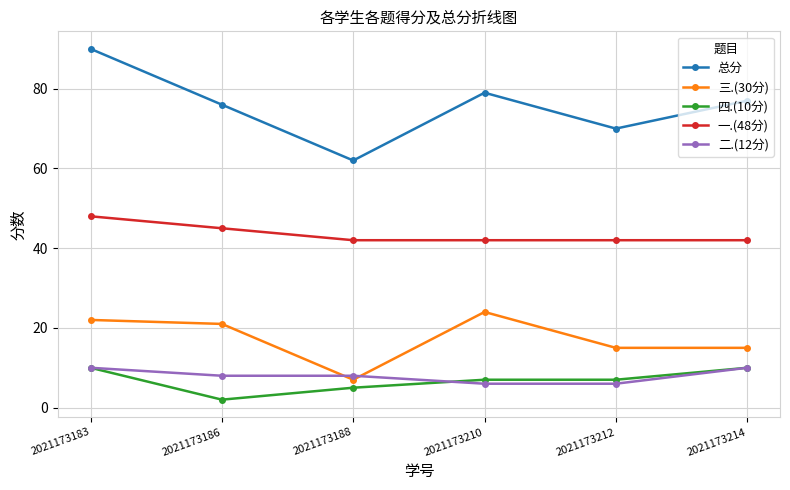

What is the highest value of the 二.(12分) series?

10